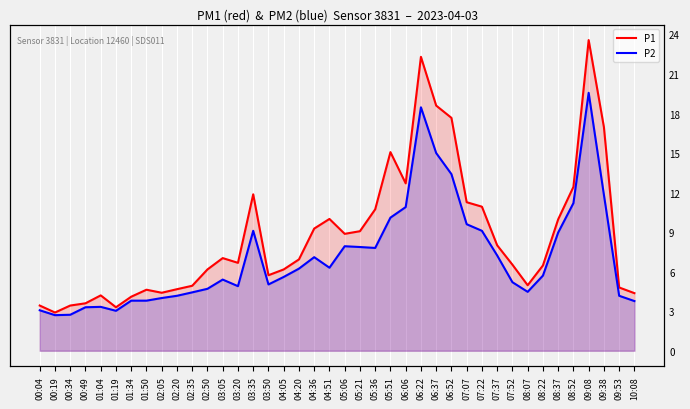

The P1 series shows 2.1 at 00:34. True or false?

False